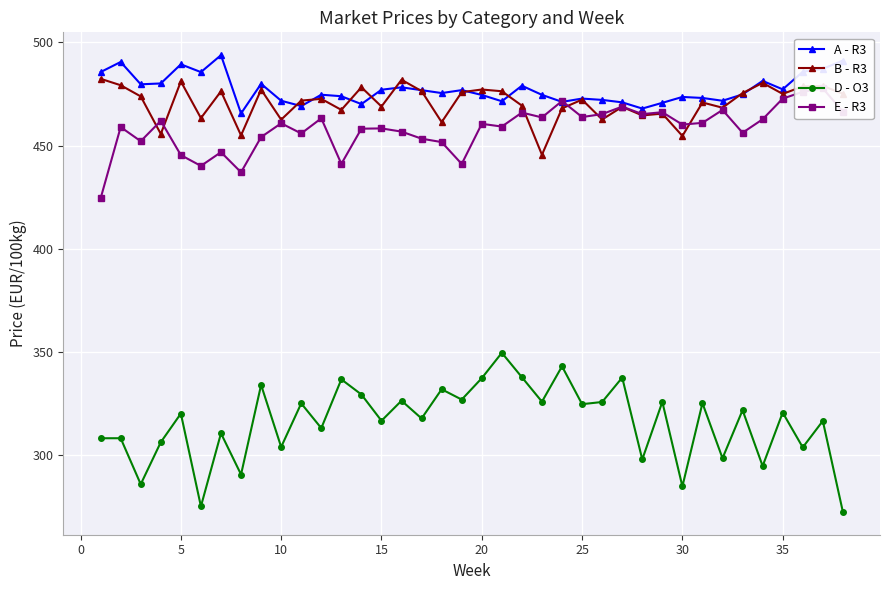

The value of D - O3 at 20 is 100.2. True or false?

False